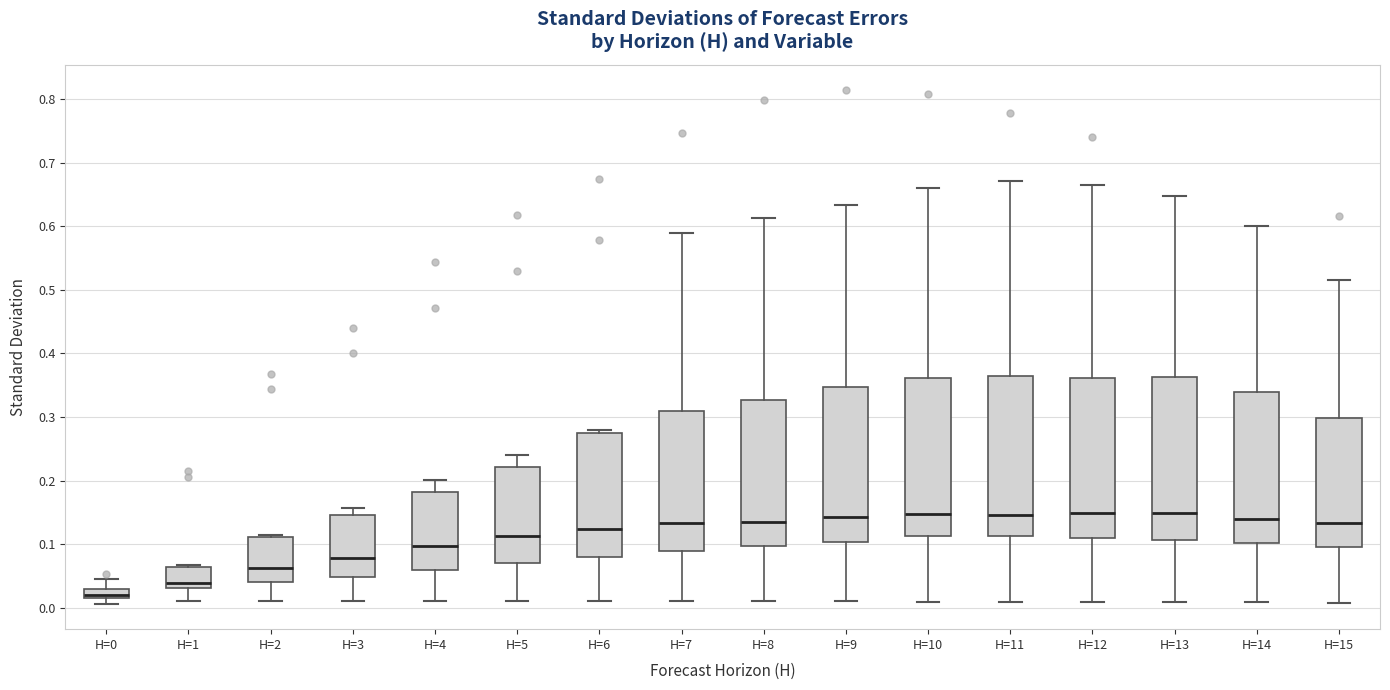

Where is the upper edge of the box for H=14 on the y-axis? The values are not printed on the chart, so give them approximately, as read against the axis.

0.34